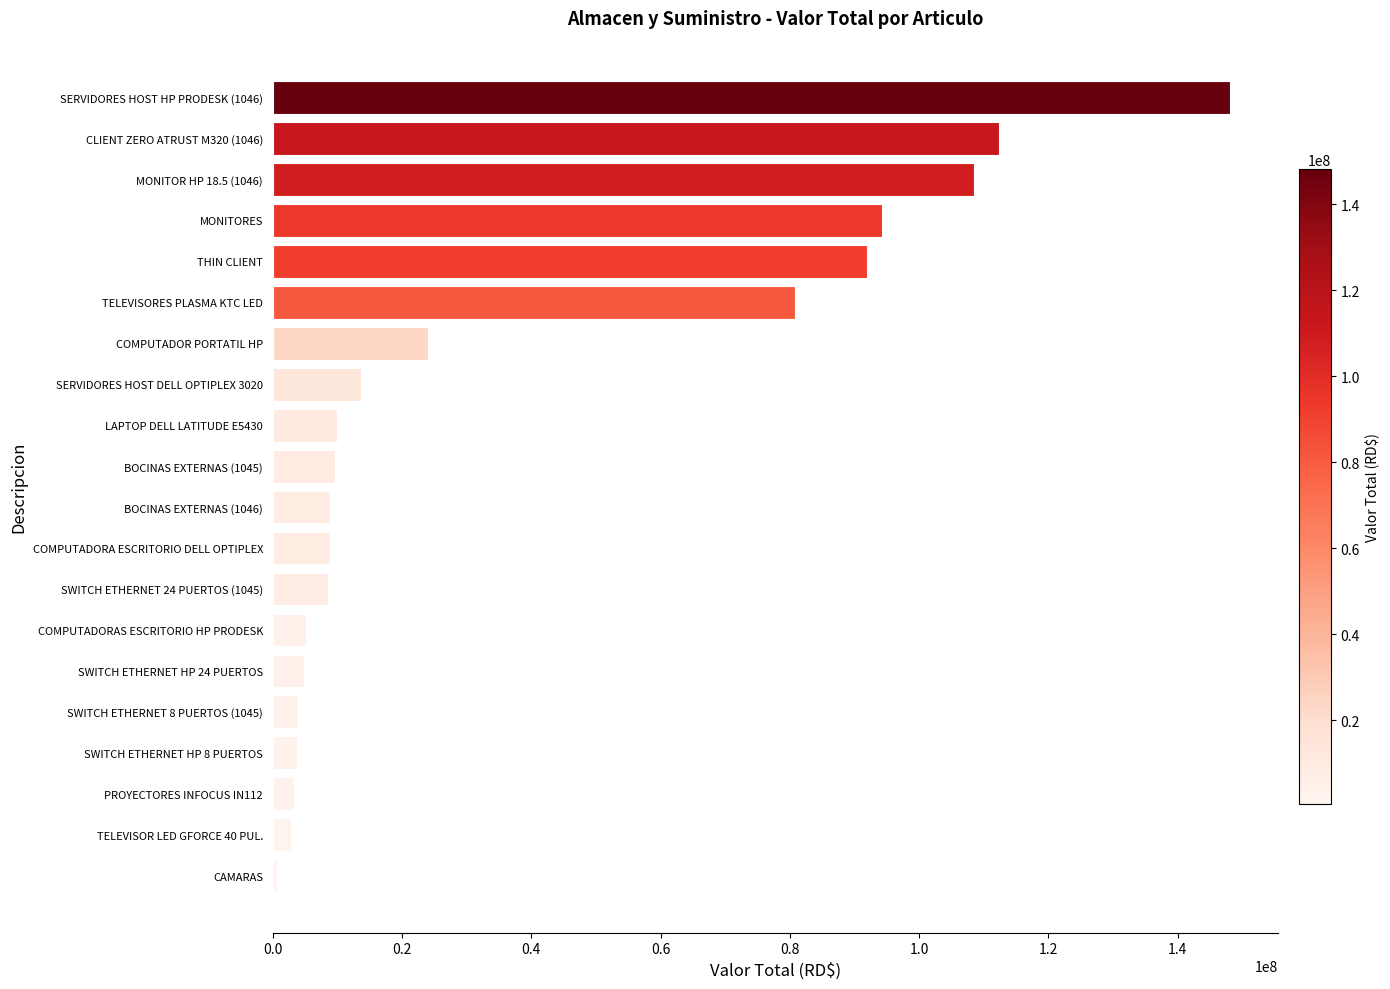

Which label corresponds to the largest value in the chart?

SERVIDORES HOST HP PRODESK (1046)